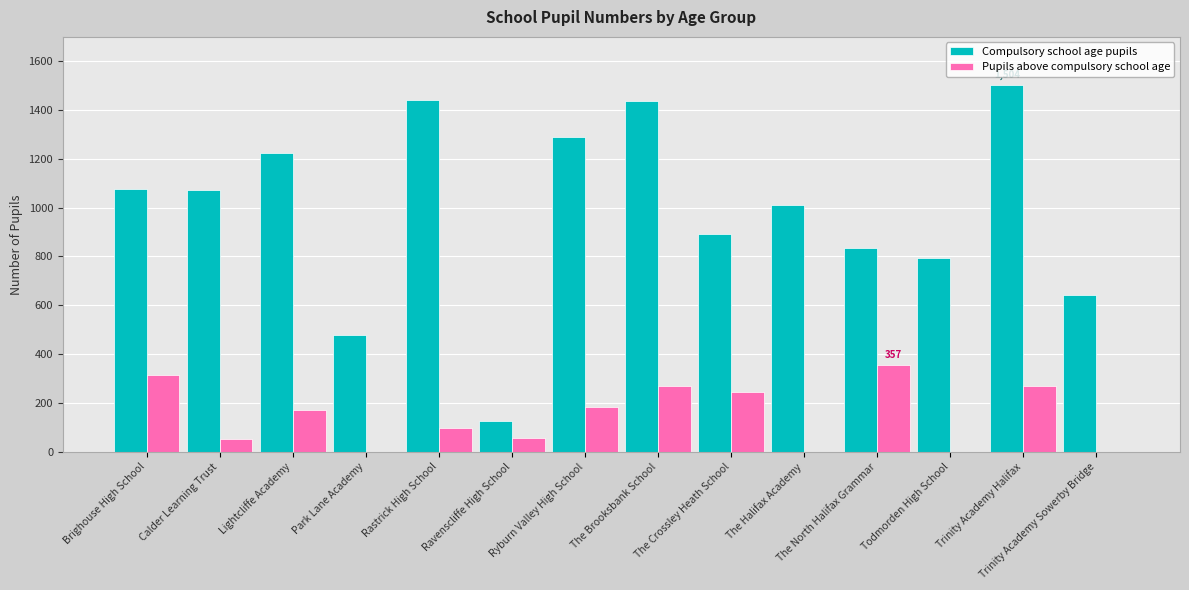

The value of Pupils above compulsory school age at Trinity Academy Sowerby Bridge is -205. True or false?

False